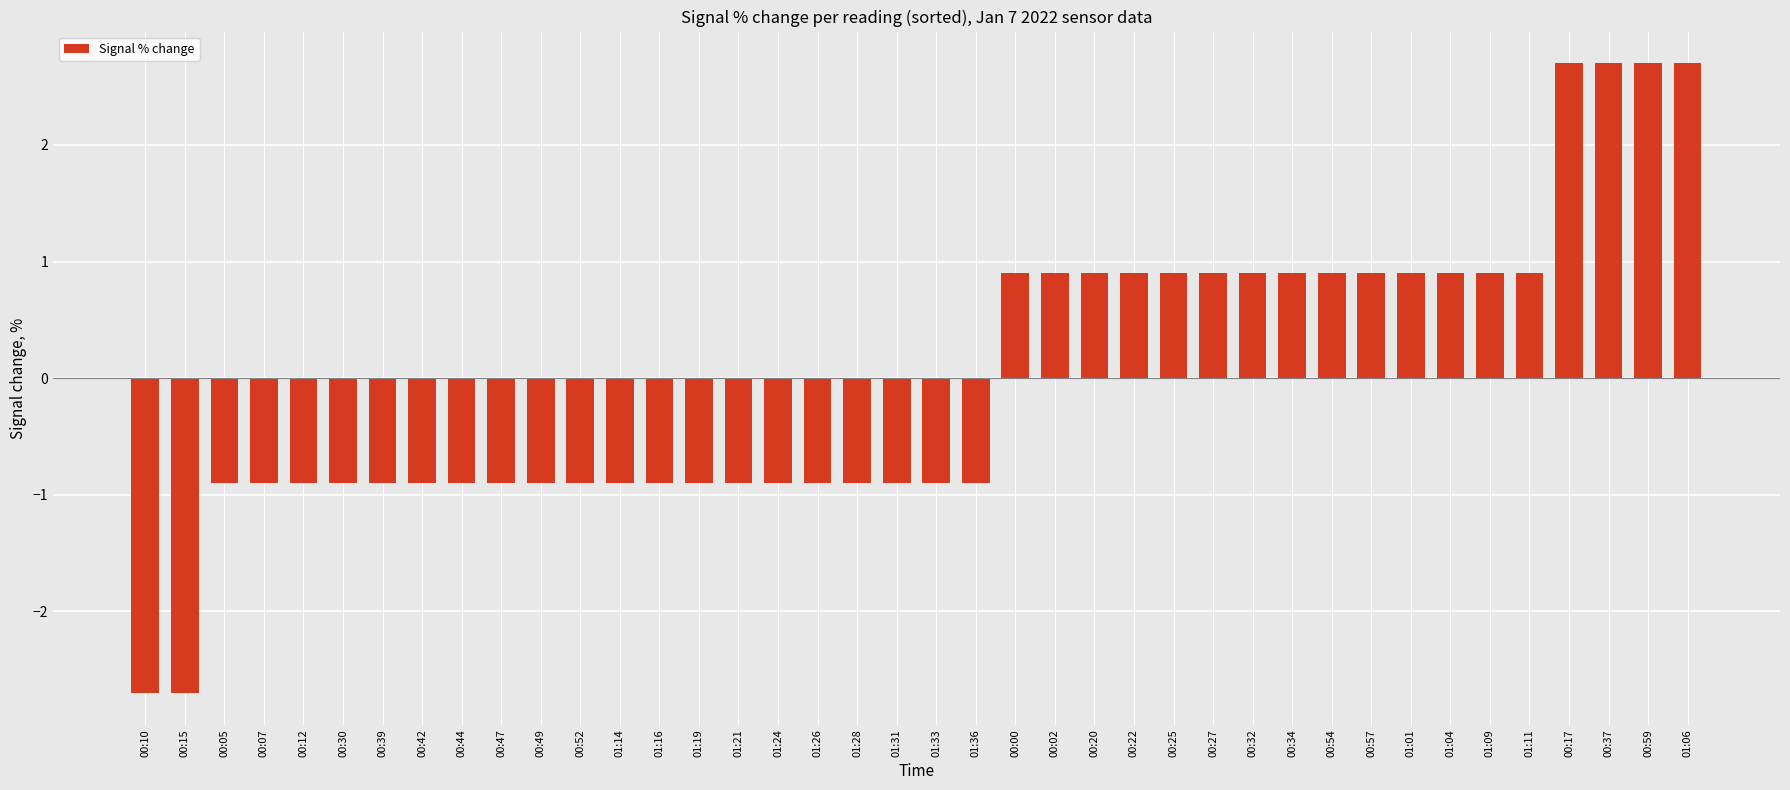

What is the greatest value displayed?

2.7